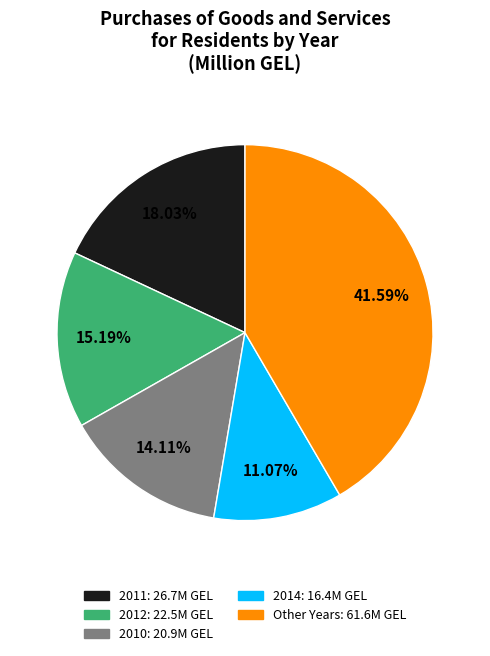

Is there a majority slice in this chart?

No